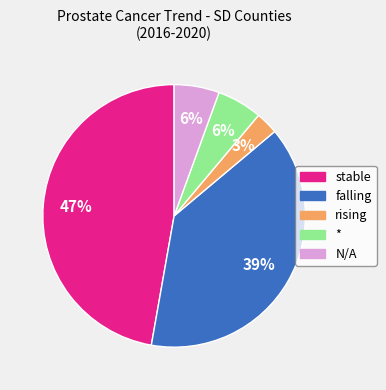

To the nearest percent, what is the difference between the largest and smallest slice percentages?

44%